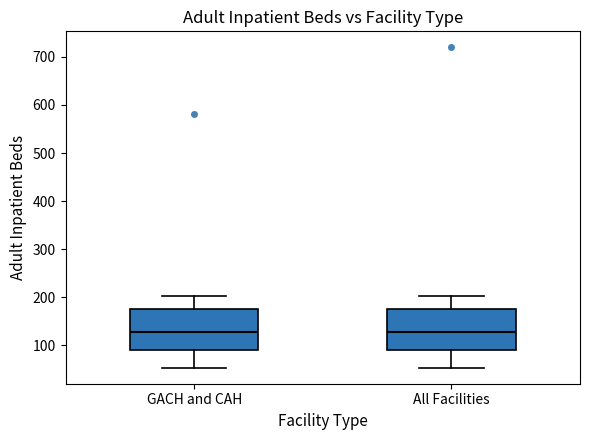

Reading left to right, read every box against the y-axis: the position of its median line, the range the box covers, and the ends of its whiskers. The values are not printed on the chart, so give them approximately, as read against the axis.

GACH and CAH: median 130, box 90 to 180, whiskers 50 to 200
All Facilities: median 130, box 90 to 180, whiskers 50 to 200